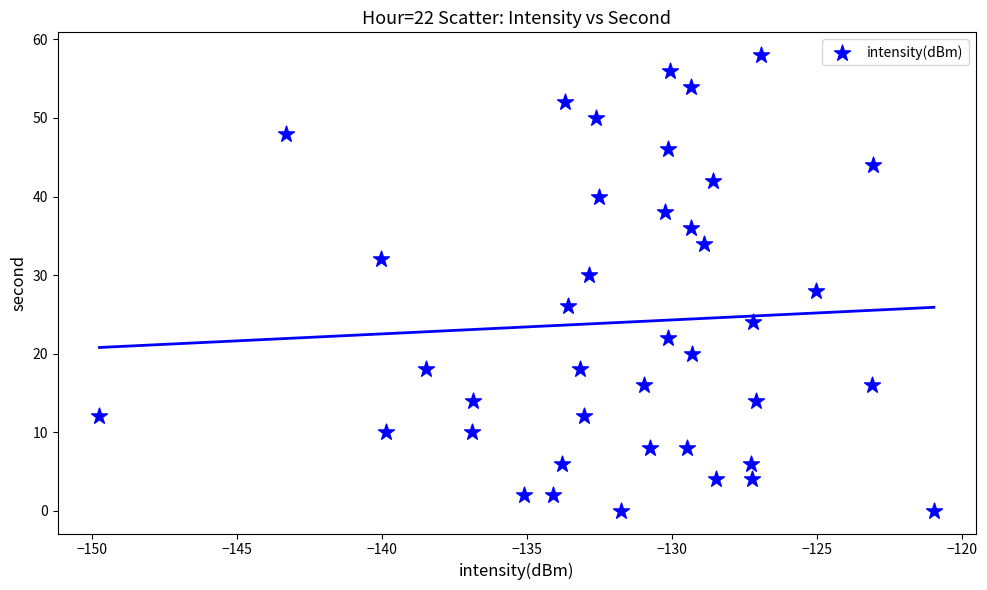

What is the range of Y values (max minus min)?

58